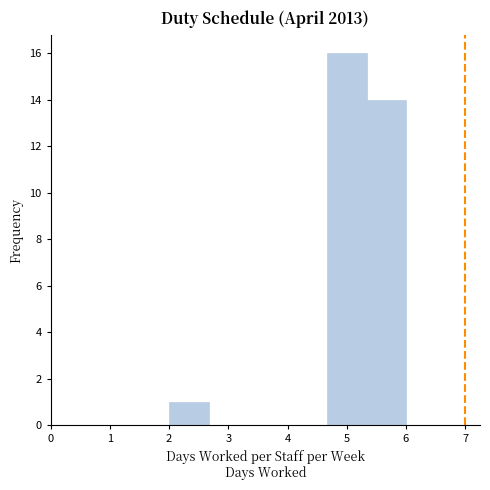

Reading left to right, transcribe this chart: for each bar, give the range it covers on the x-axis and its height. Neither the bar edges nor the heights are printed on the chart, so give them approximately, as read against the axes.

2.0 to 2.7: 1
2.7 to 3.3: 0
3.3 to 4.0: 0
4.0 to 4.7: 0
4.7 to 5.3: 16
5.3 to 6.0: 14